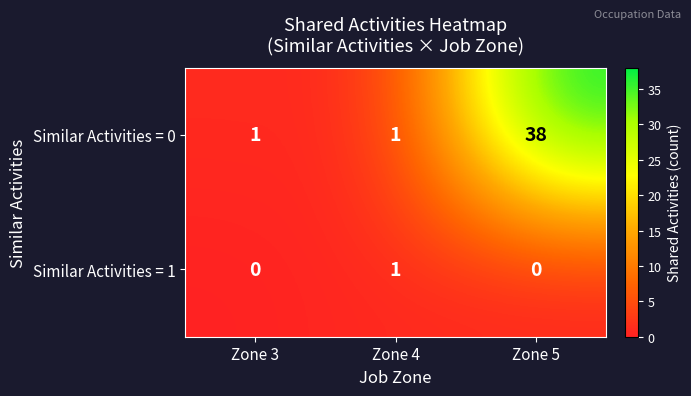

Which series has the largest range (max minus min)?

Similar Activities = 0